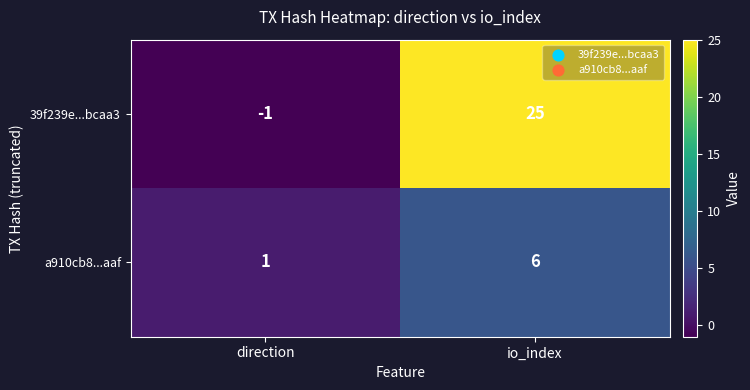

How many series are shown in this chart?

2